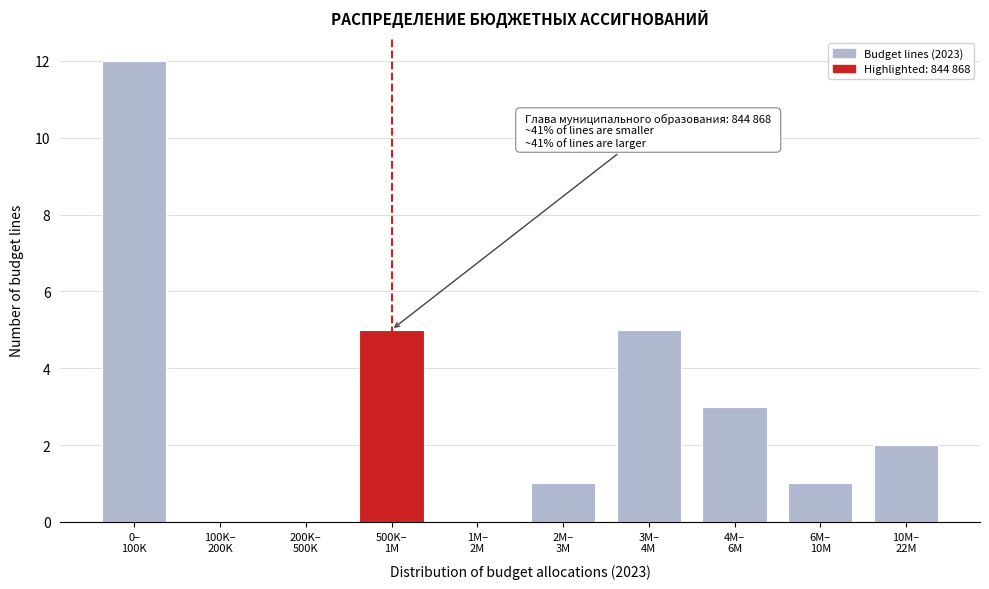

How many data points does each series have?

10